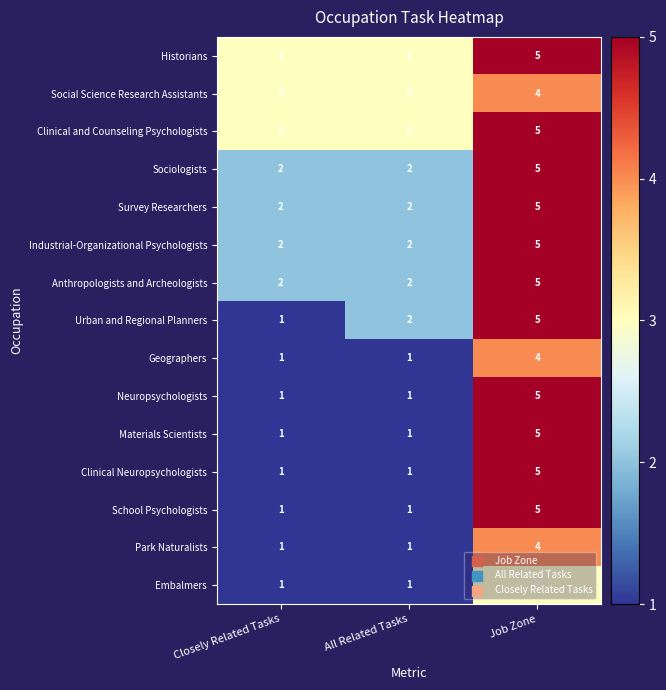

How many Park Naturalists values are between 1 and 4?

3